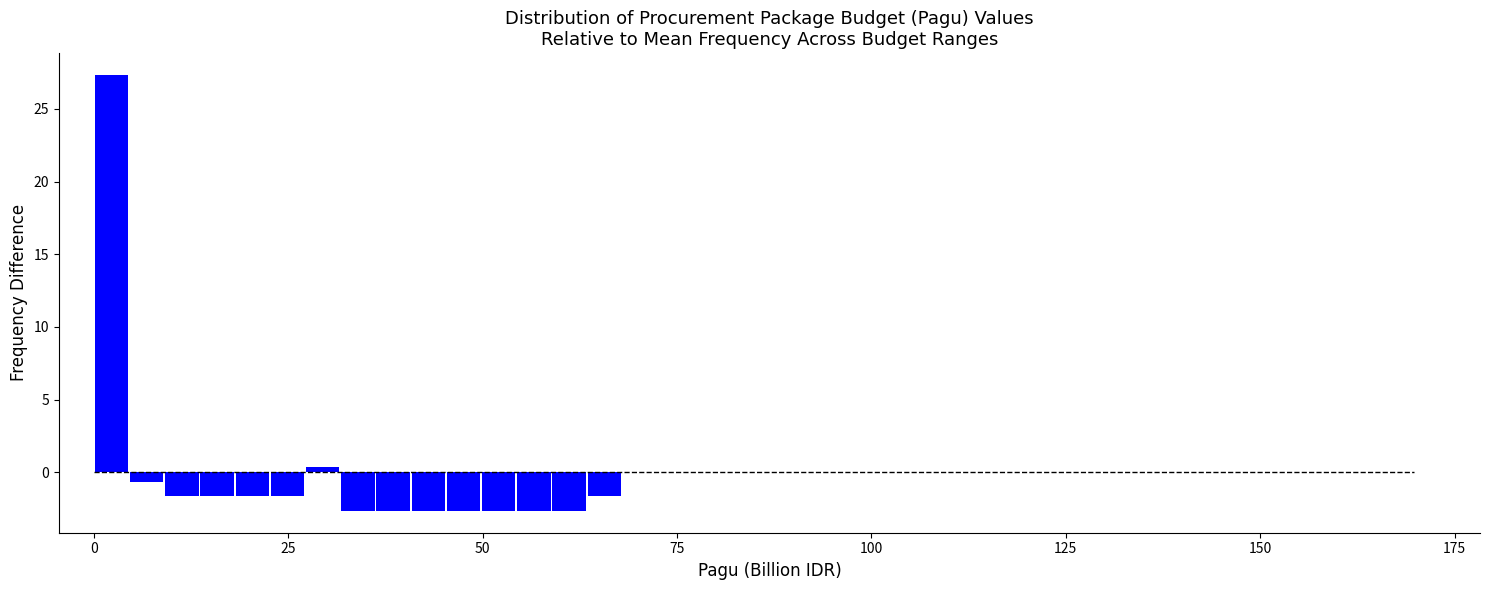

Read against the x-axis, roughly where is the centre of the tallest bar?

0